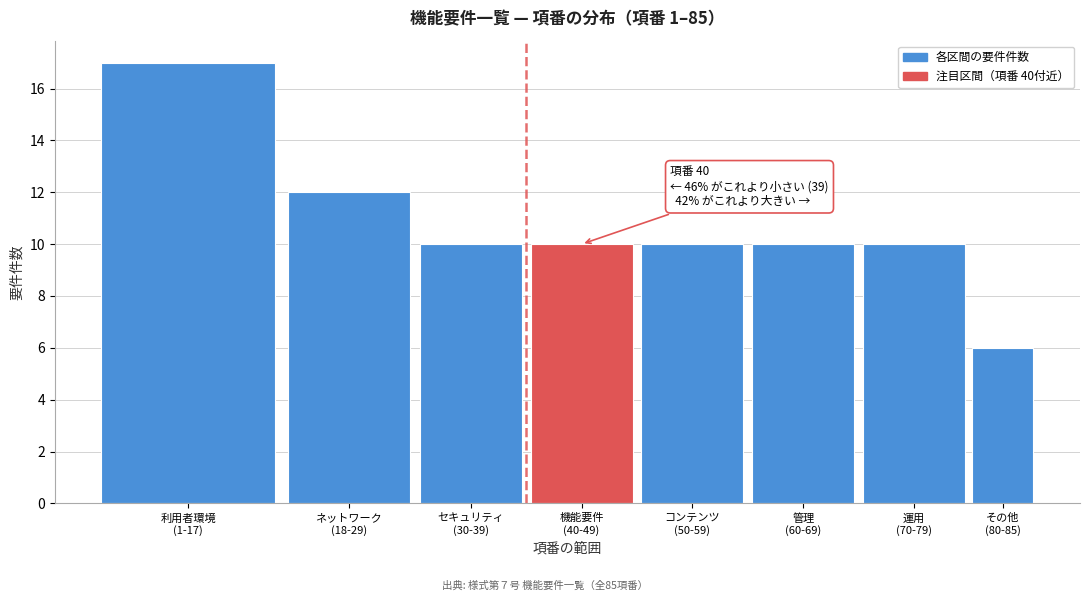

Reading left to right, list all the values displayed in this chart.

17	12	10	10	10	10	10	6